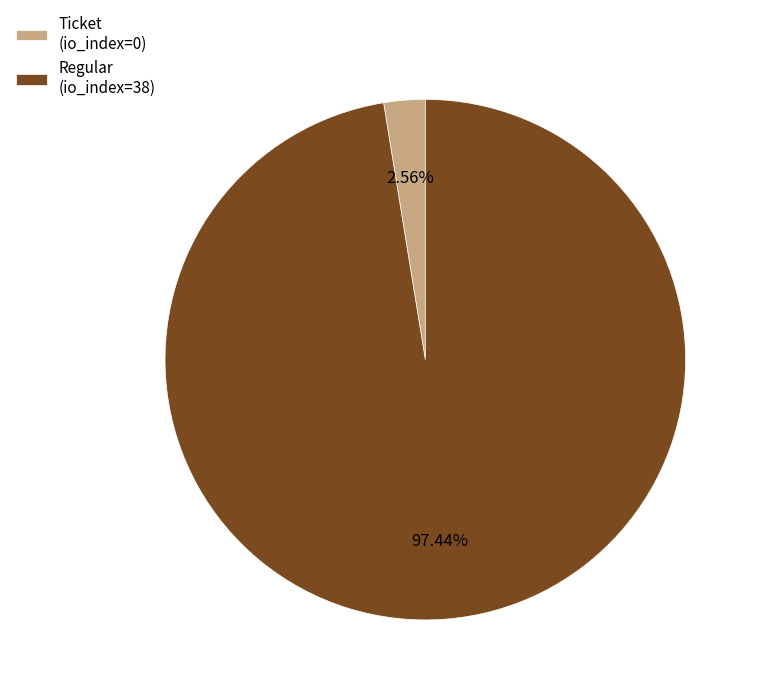

To the nearest percent, what portion does Regular (io_index=38) represent?

97%